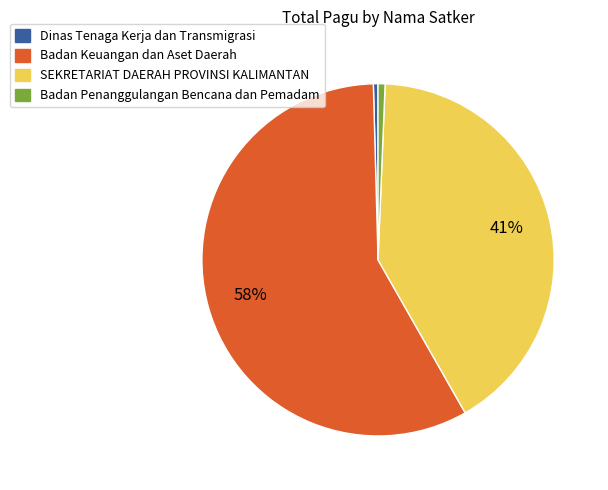

To the nearest percent, what is the average slice percentage?

25%